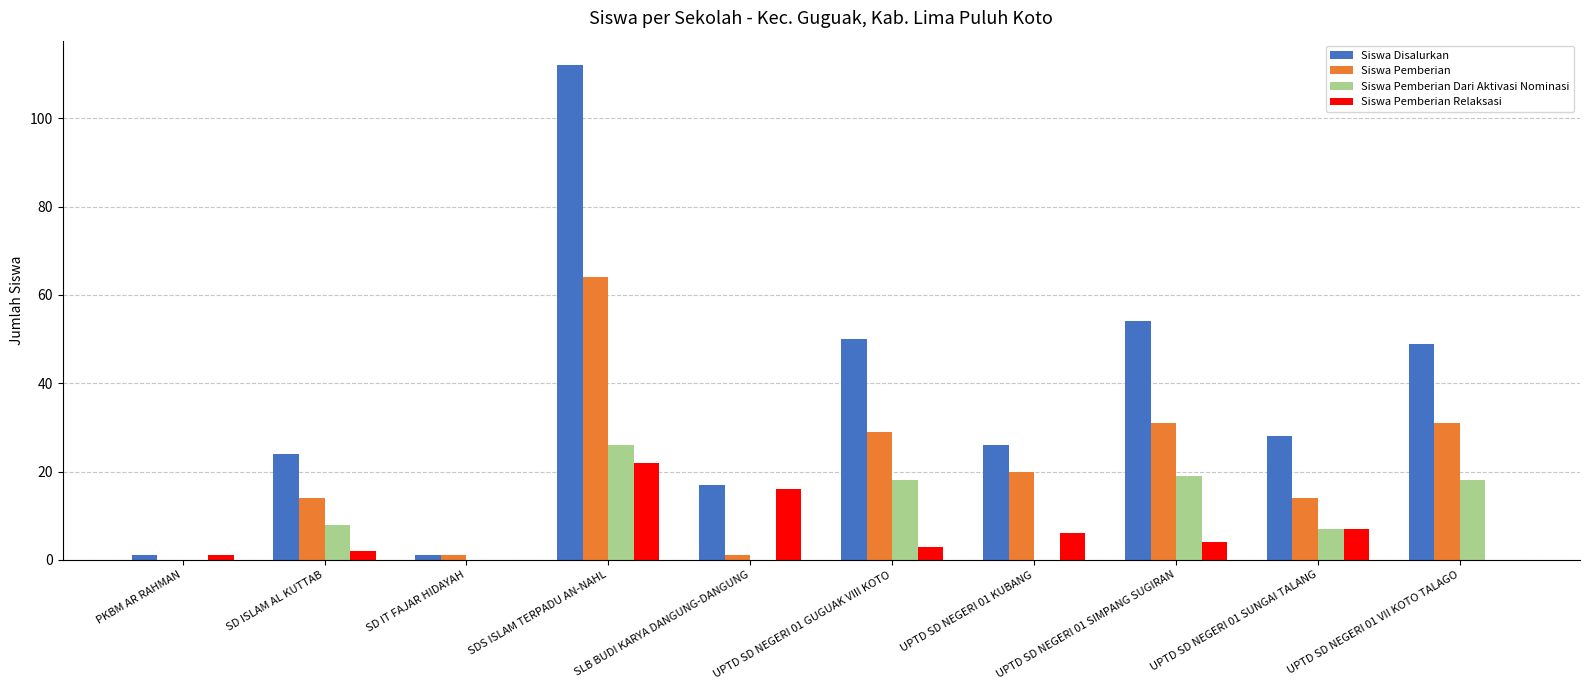

Which series has the largest total across all categories?

Siswa Disalurkan